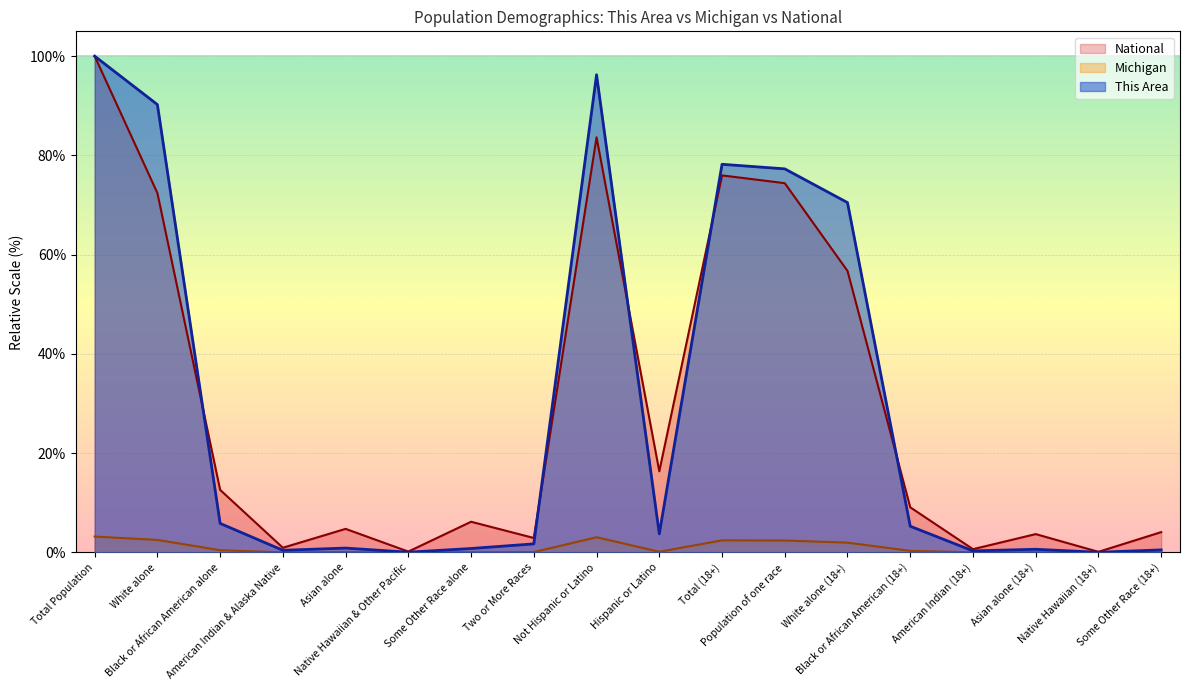

What position from the left is Hispanic or Latino?

10